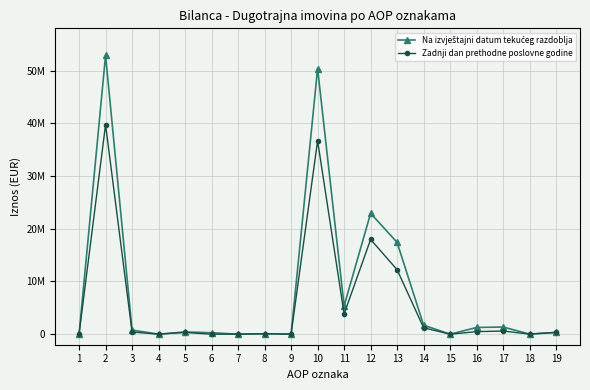

At which category is the sum across all series the highest?

2